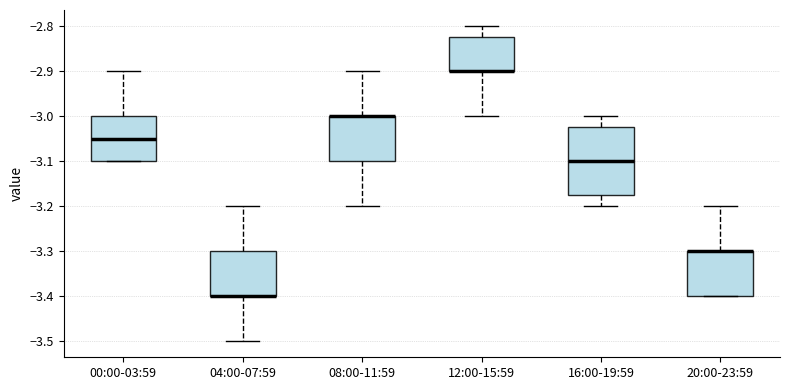

Comparing the boxes themselves (not the whiskers), which one is the tallest?

16:00-19:59